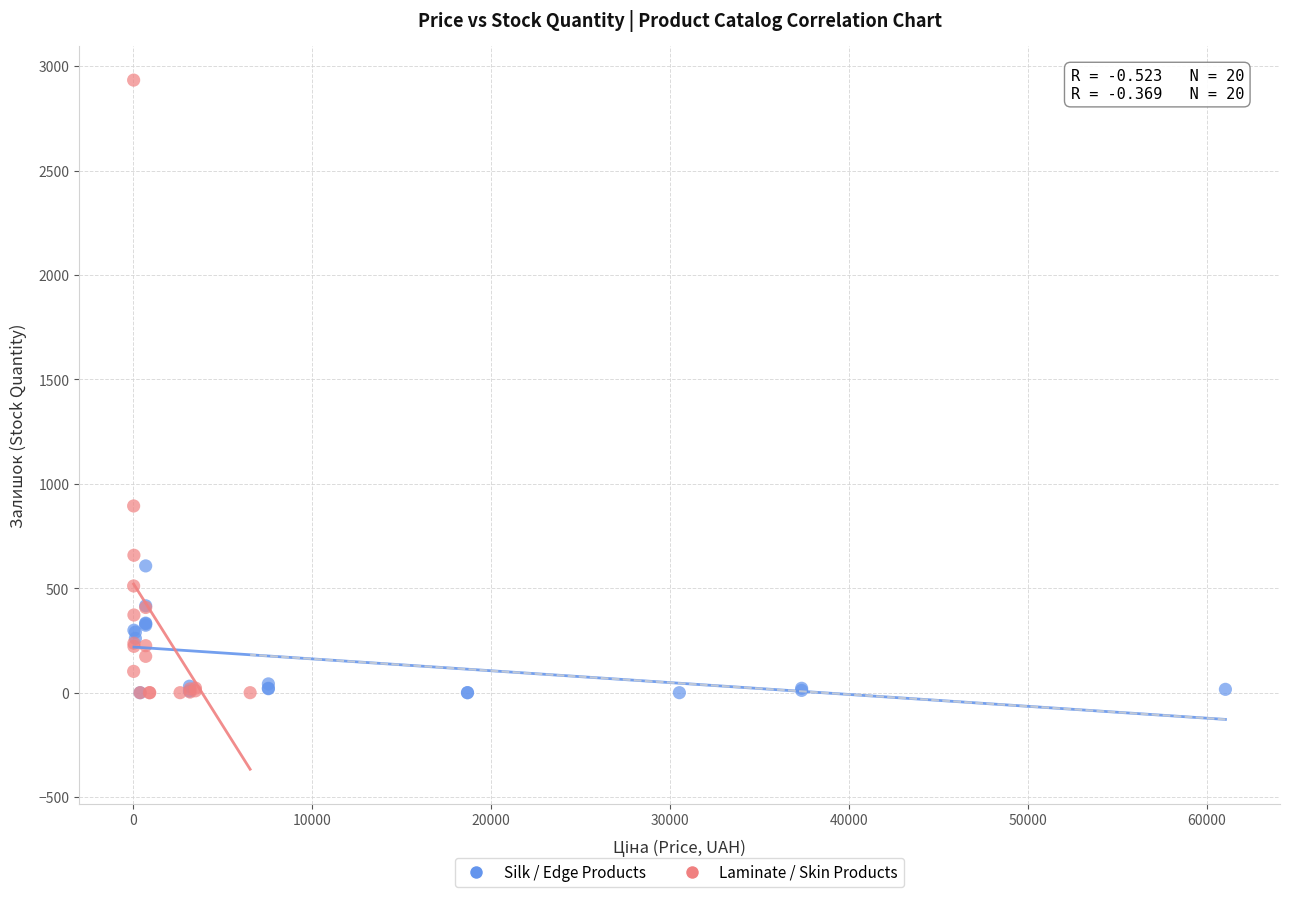

Which series contains the highest Y value?

Laminate / Skin Products